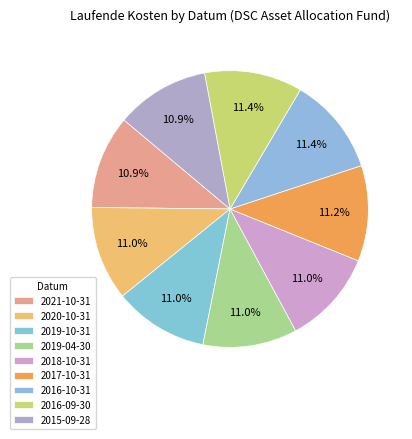

What percentage is NOT represented by 2017-10-31?

88.8%